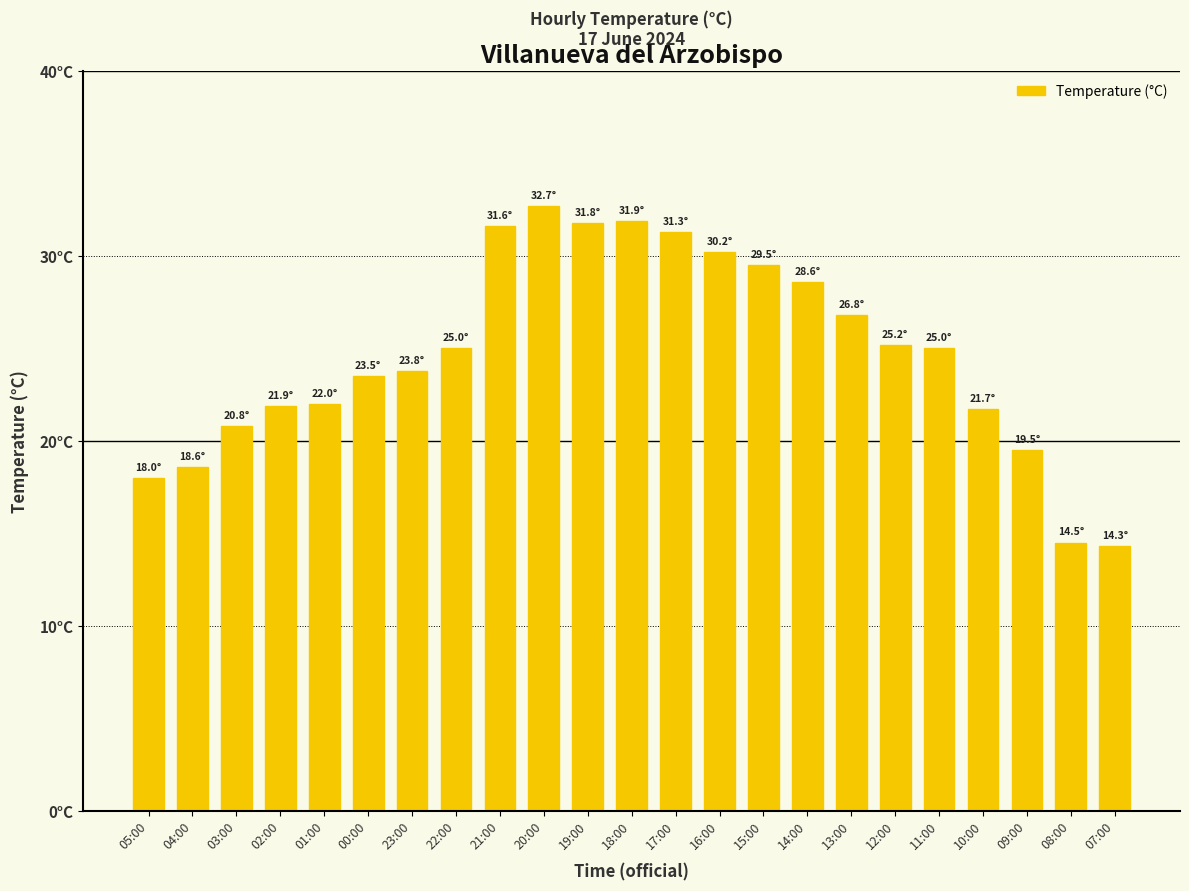

What is the average value?

24.7